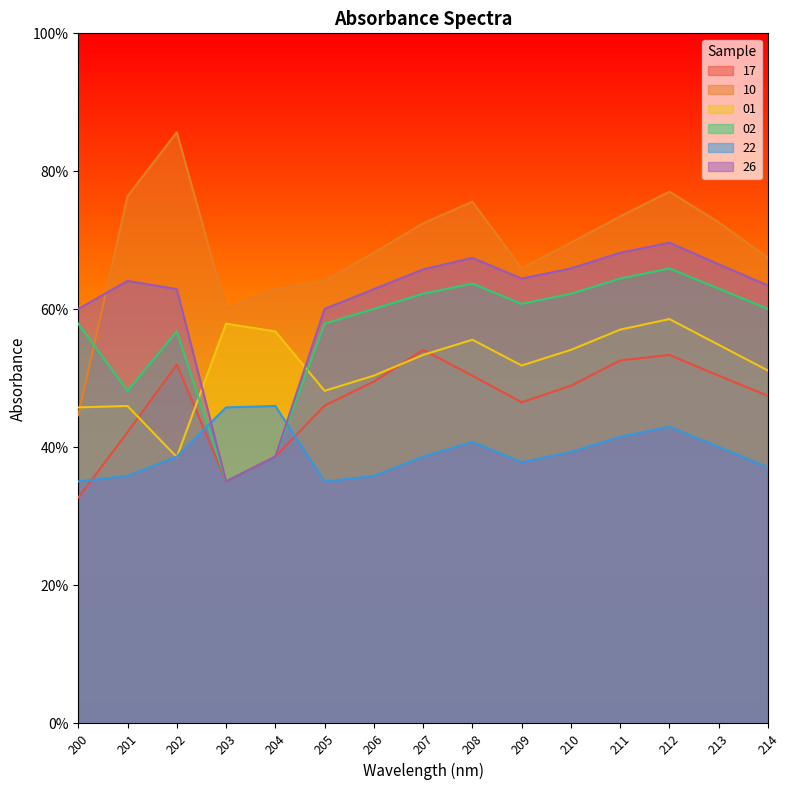

Between 202 and 200, which is larger?

202